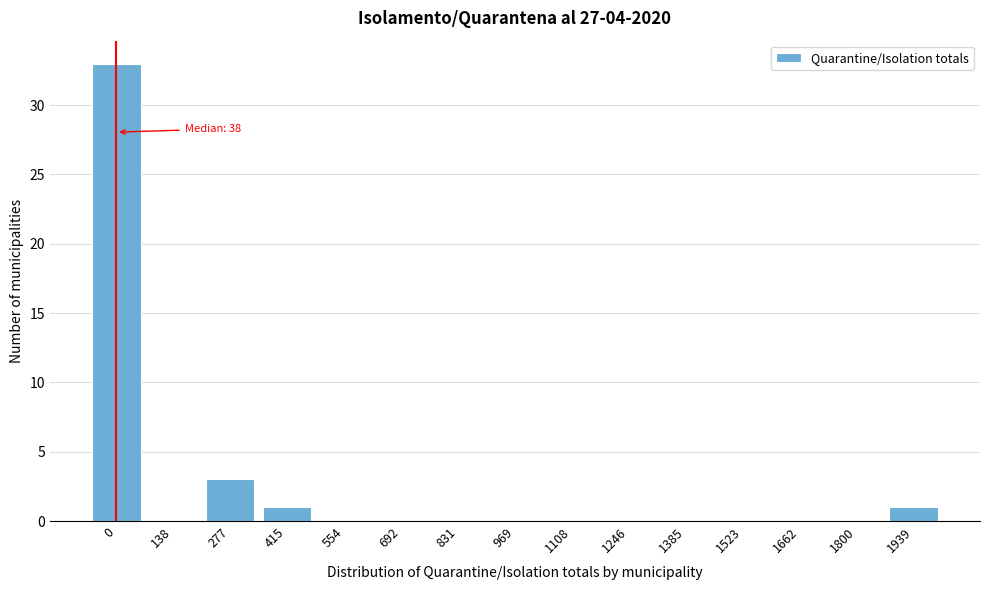

Reading left to right, extract all data points from this chart.

0=33	138=0	277=3	415=1	554=0	692=0	831=0	969=0	1108=0	1246=0	1385=0	1523=0	1662=0	1800=0	1939=1